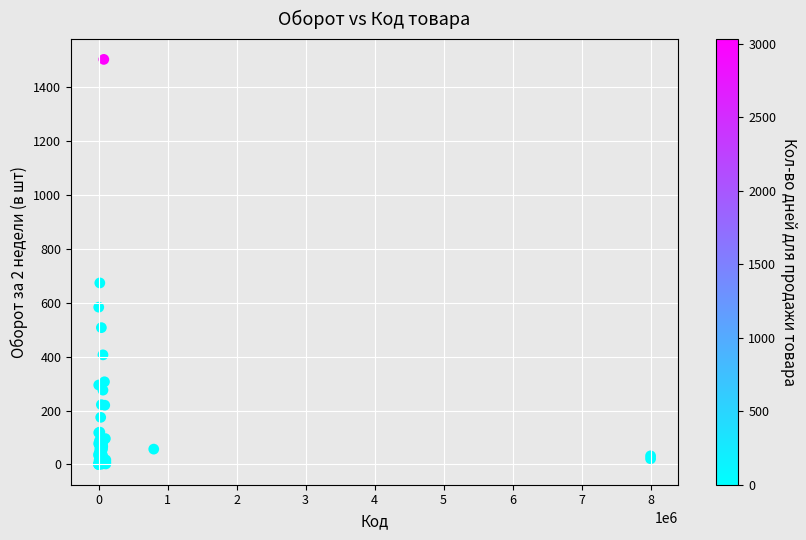

What Y value in the scatter plot is closest to 752?

674